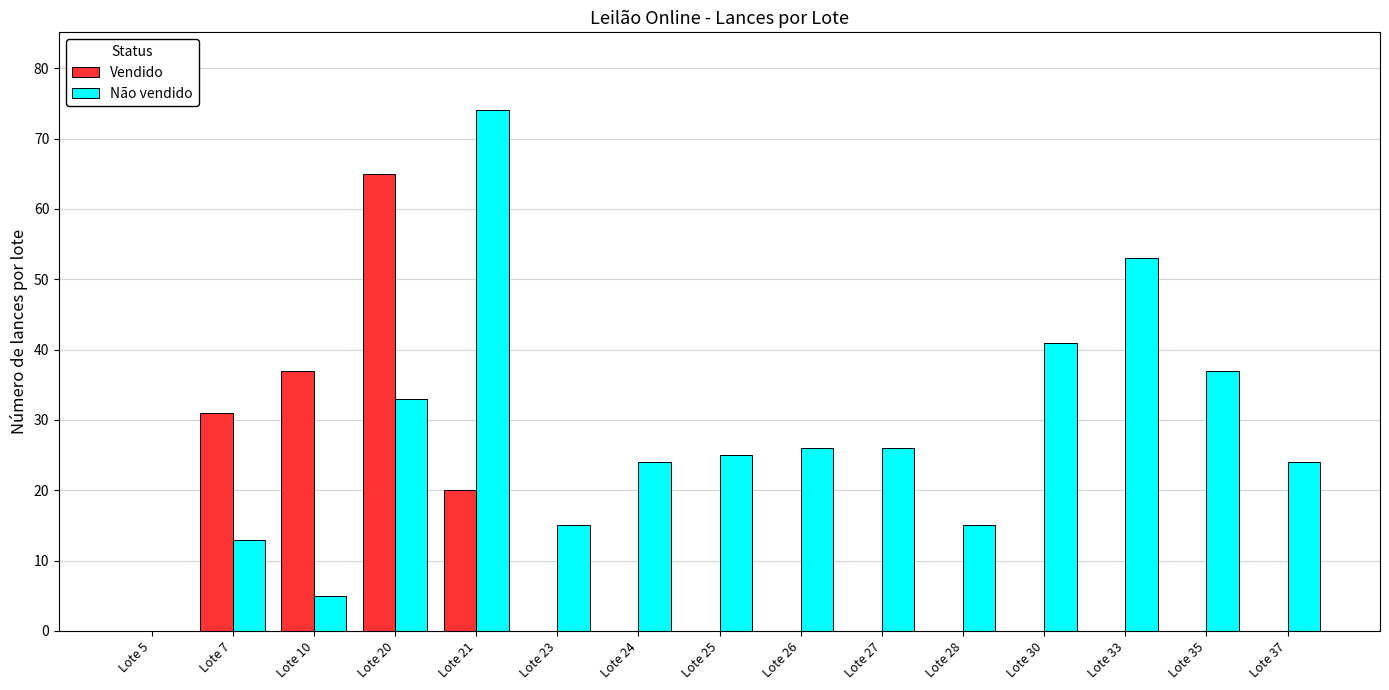

At which category is the sum across all series the highest?

Lote 20